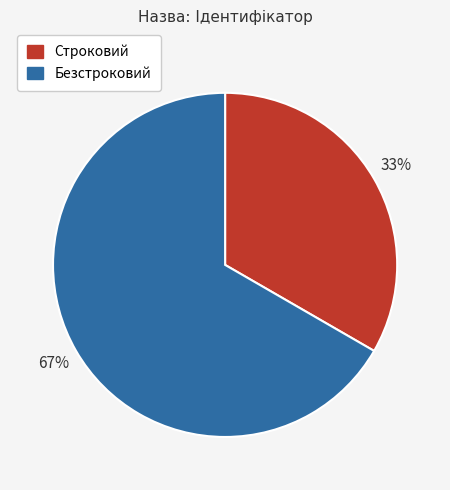

Is it true that Безстроковий is 67% of the pie?

True